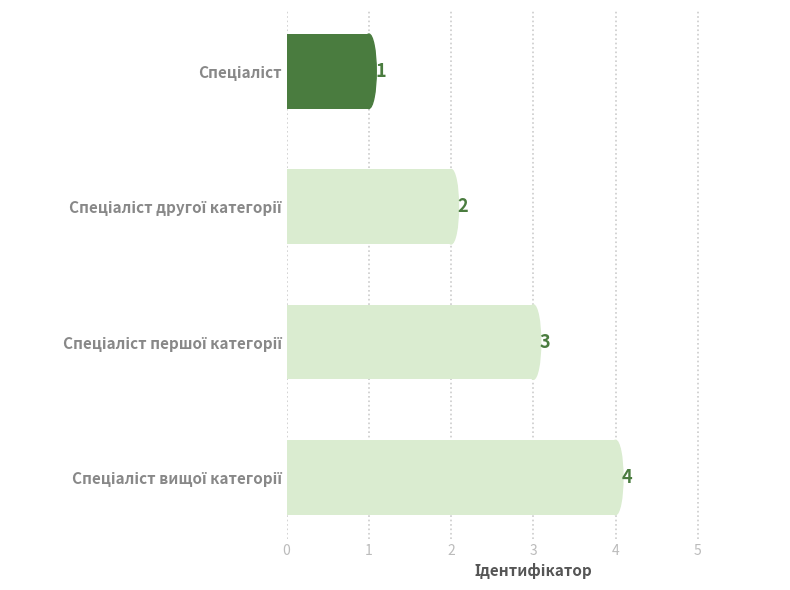

What is the value of the 3rd bar from the top?

3